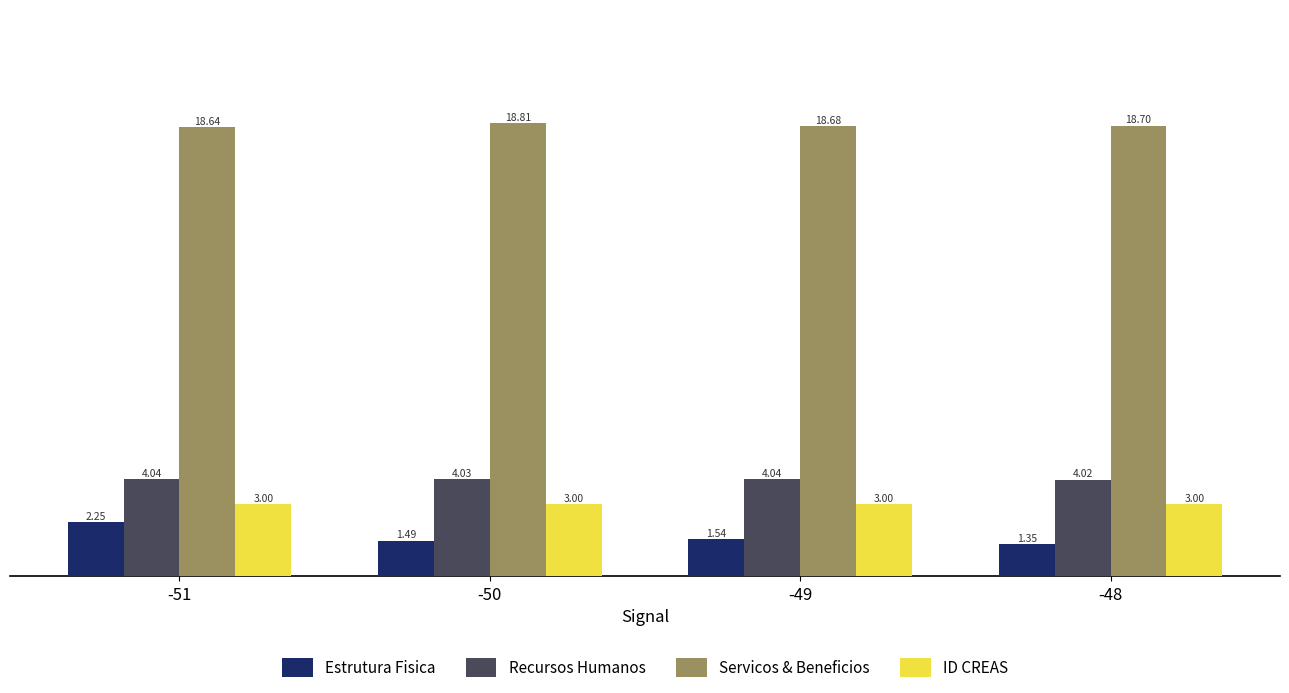

Rank the series by their maximum value, from highest to lowest.

Servicos & Beneficios, Recursos Humanos, ID CREAS, Estrutura Fisica